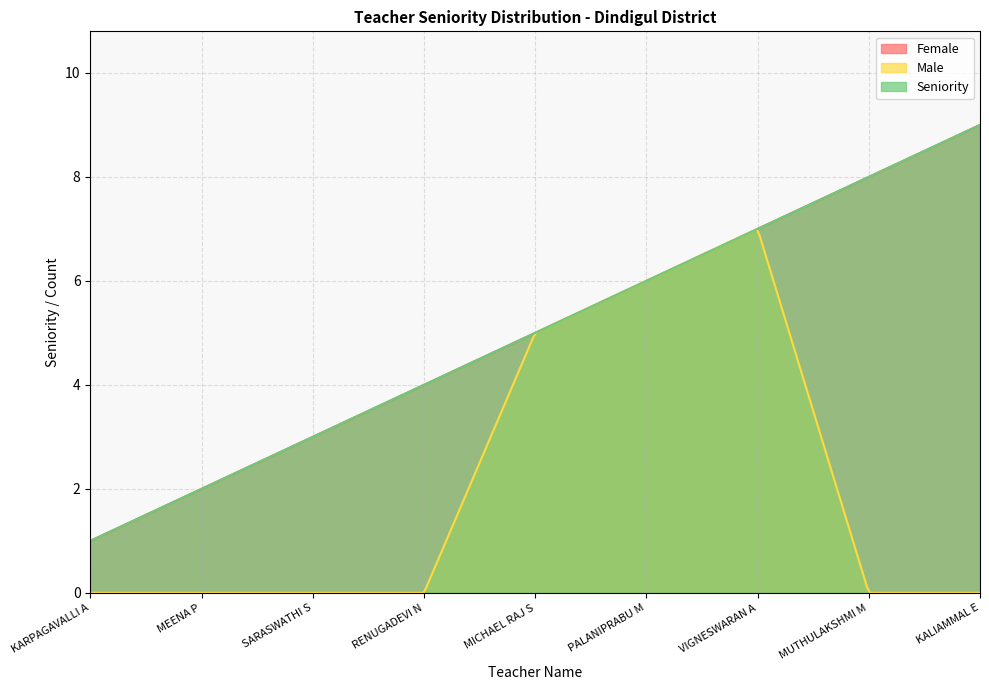

Reading left to right, transcribe all the data shown in this chart.

Female: KARPAGAVALLI A=1	MEENA P=2	SARASWATHI S=3	RENUGADEVI N=4	MICHAEL RAJ S=5	PALANIPRABU M=6	VIGNESWARAN A=7	MUTHULAKSHMI M=8	KALIAMMAL E=9
Male: KARPAGAVALLI A=0	MEENA P=0	SARASWATHI S=0	RENUGADEVI N=0	MICHAEL RAJ S=5	PALANIPRABU M=6	VIGNESWARAN A=7	MUTHULAKSHMI M=0	KALIAMMAL E=0
Seniority: KARPAGAVALLI A=1	MEENA P=2	SARASWATHI S=3	RENUGADEVI N=4	MICHAEL RAJ S=5	PALANIPRABU M=6	VIGNESWARAN A=7	MUTHULAKSHMI M=8	KALIAMMAL E=9